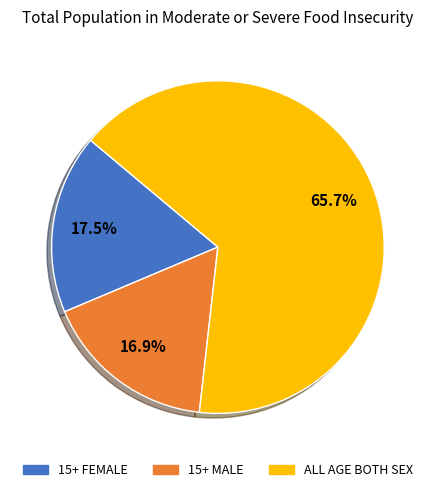

Is there a majority slice in this chart?

Yes